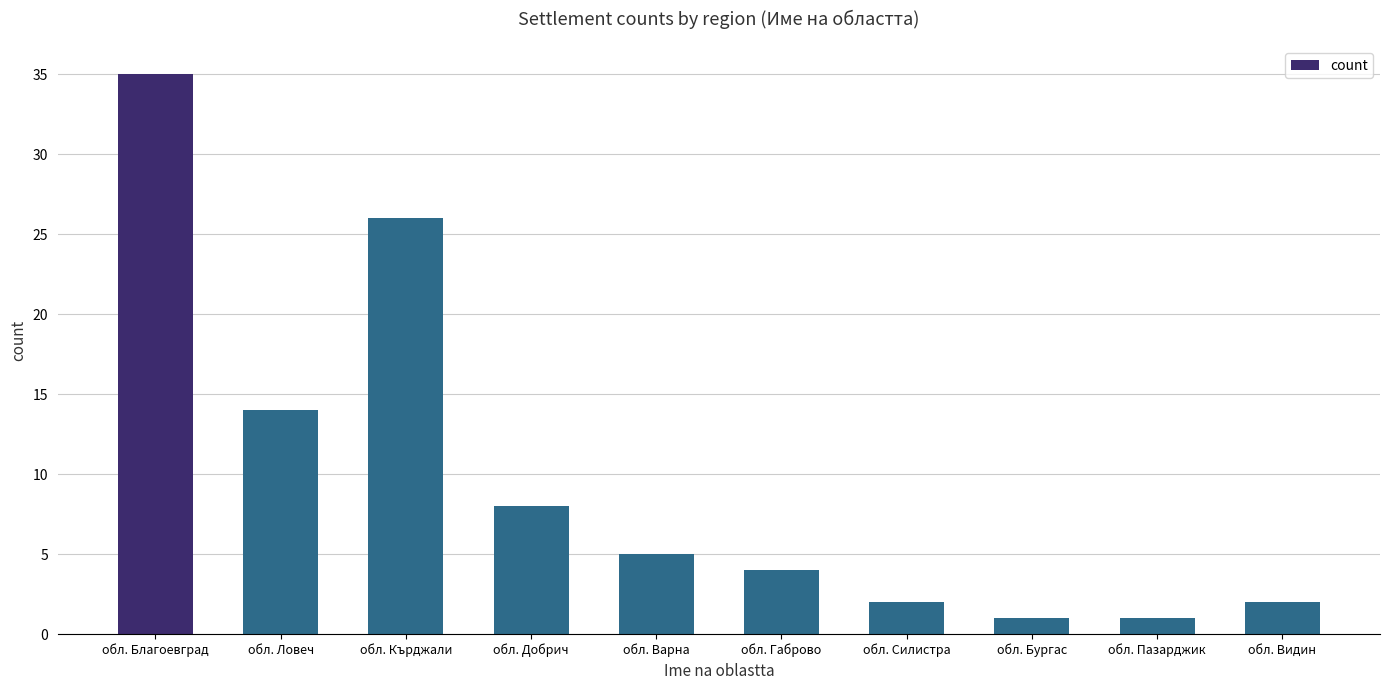

Reading right to left, extract all data points from this chart.

обл. Видин=2	обл. Пазарджик=1	обл. Бургас=1	обл. Силистра=2	обл. Габрово=4	обл. Варна=5	обл. Добрич=8	обл. Кърджали=26	обл. Ловеч=14	обл. Благоевград=35